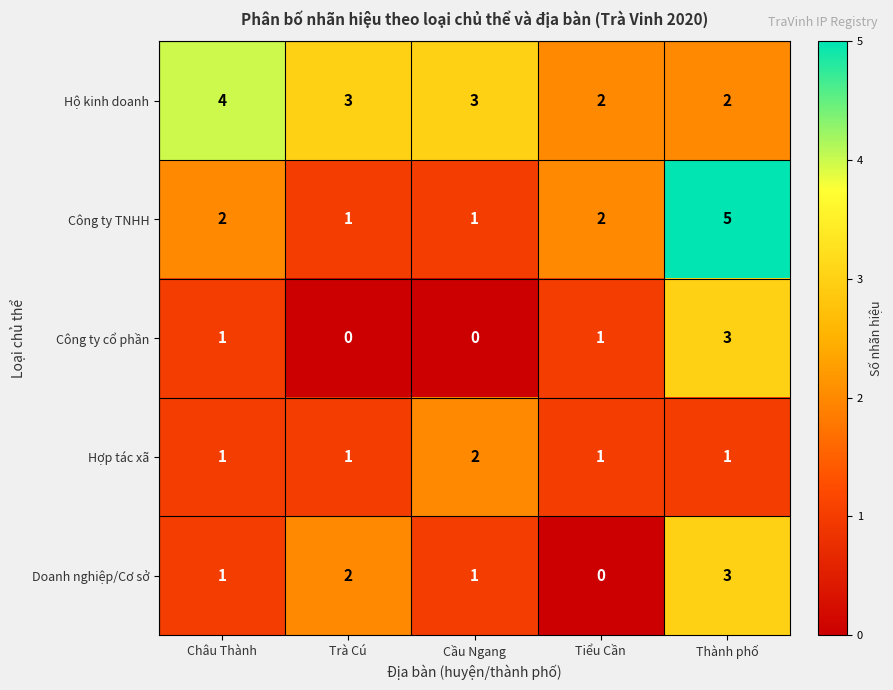

Which series changed the most between Châu Thành and Tiểu Cần?

Hộ kinh doanh